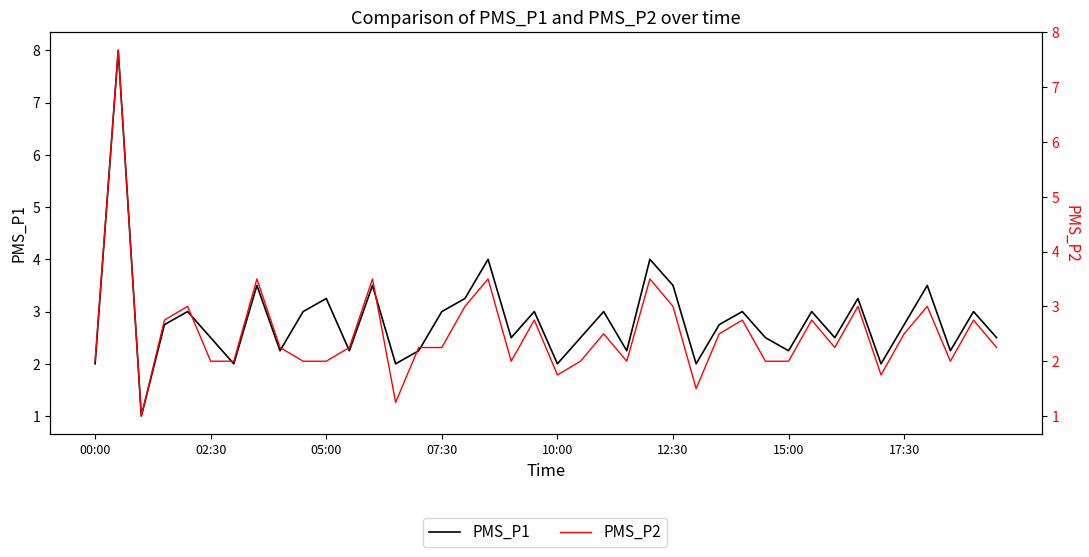

True or false: PMS_P2 and PMS_P1 intersect in this chart.

False